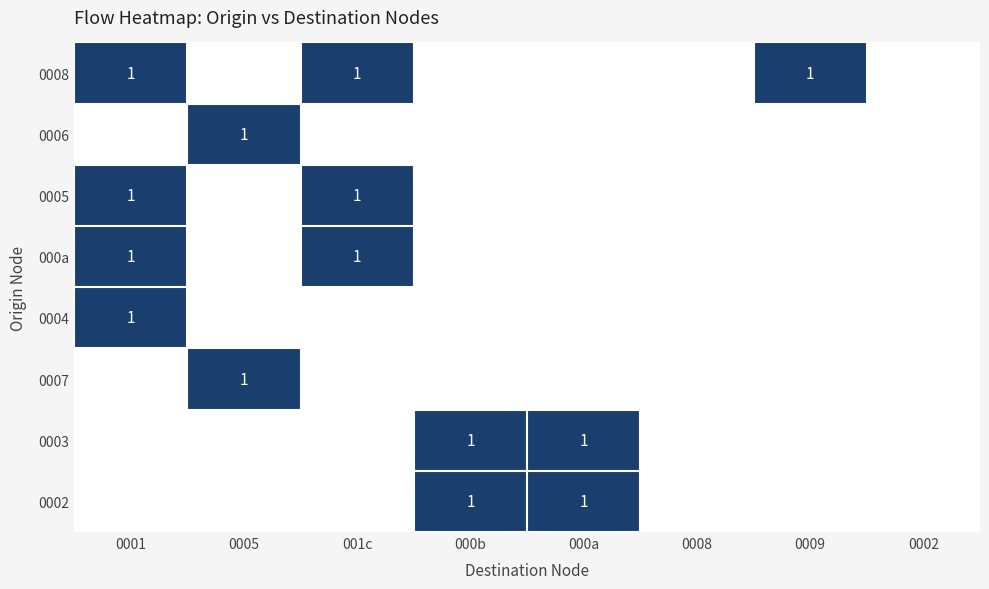

Count the 0006 values in the range 0 to 1.

8